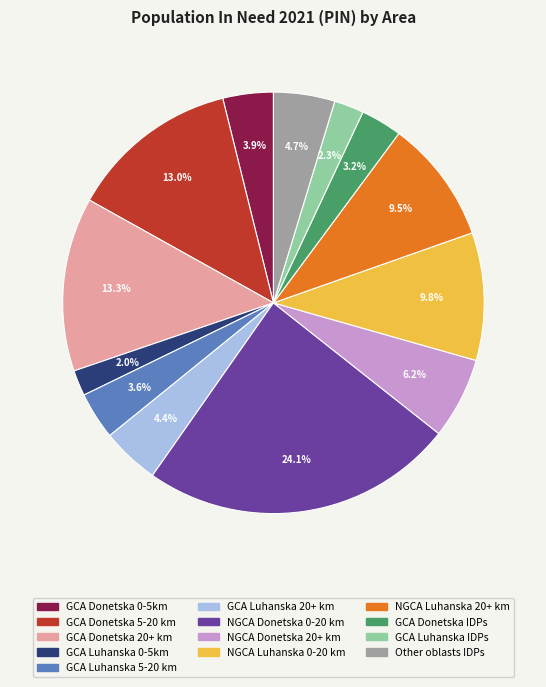

To the nearest percent, what is the average slice percentage?

8%